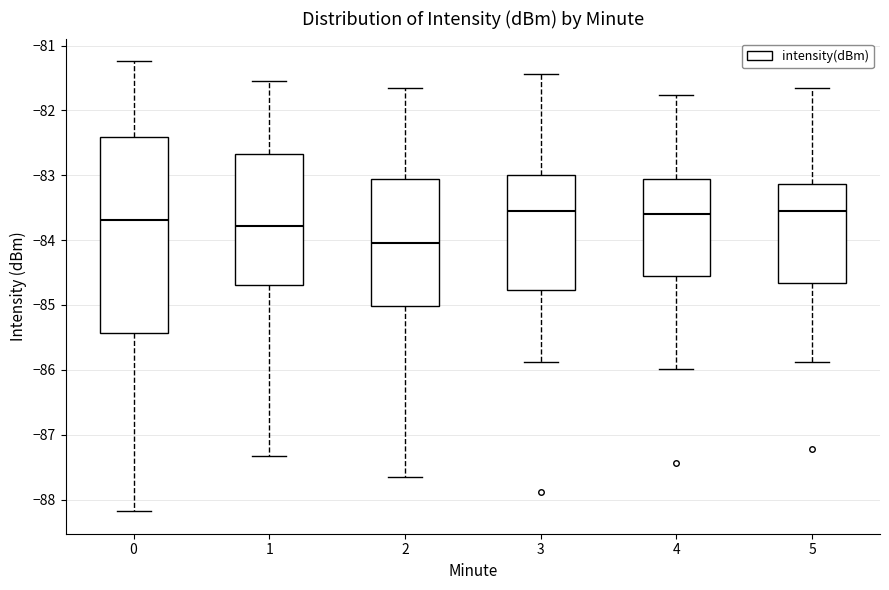

Reading left to right, transcribe this box plot: for each box, give where its median line is, the range the box spans, and where its two whiskers end, as read against the y-axis. The values are not printed on the chart, so give them approximately, as read against the axis.

0: median -83.7, box -85.4 to -82.4, whiskers -88.2 to -81.2
1: median -83.8, box -84.7 to -82.7, whiskers -87.3 to -81.5
2: median -84.0, box -85.0 to -83.1, whiskers -87.7 to -81.7
3: median -83.5, box -84.8 to -83.0, whiskers -85.9 to -81.4
4: median -83.6, box -84.5 to -83.1, whiskers -86.0 to -81.8
5: median -83.5, box -84.7 to -83.1, whiskers -85.9 to -81.7